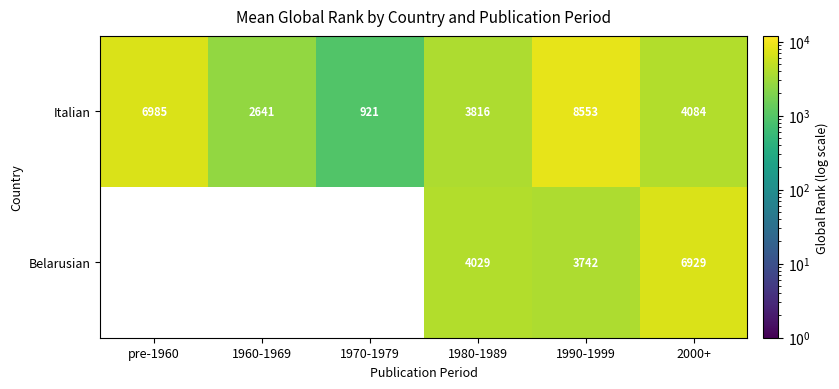

What is the difference between the maximum and minimum values in the Italian series?

7632.0